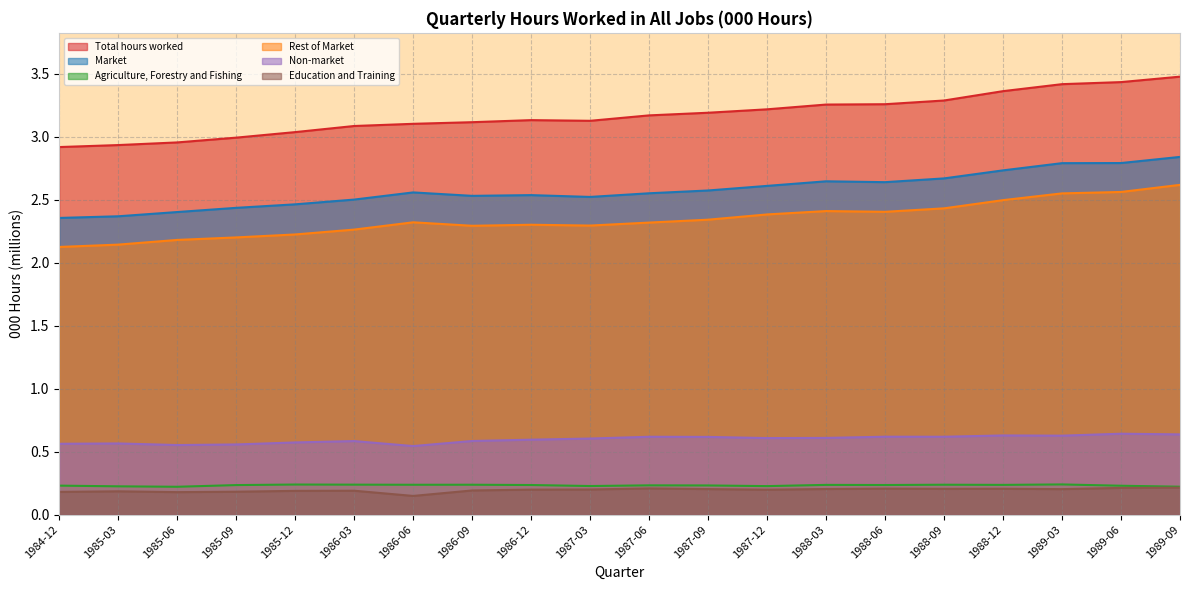

What position from the left is 1986-12?

9